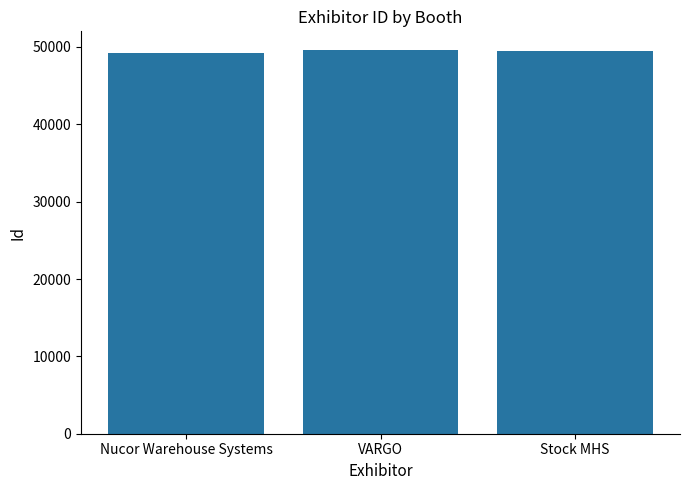

What is the label of the 1st bar from the left?

Nucor Warehouse Systems